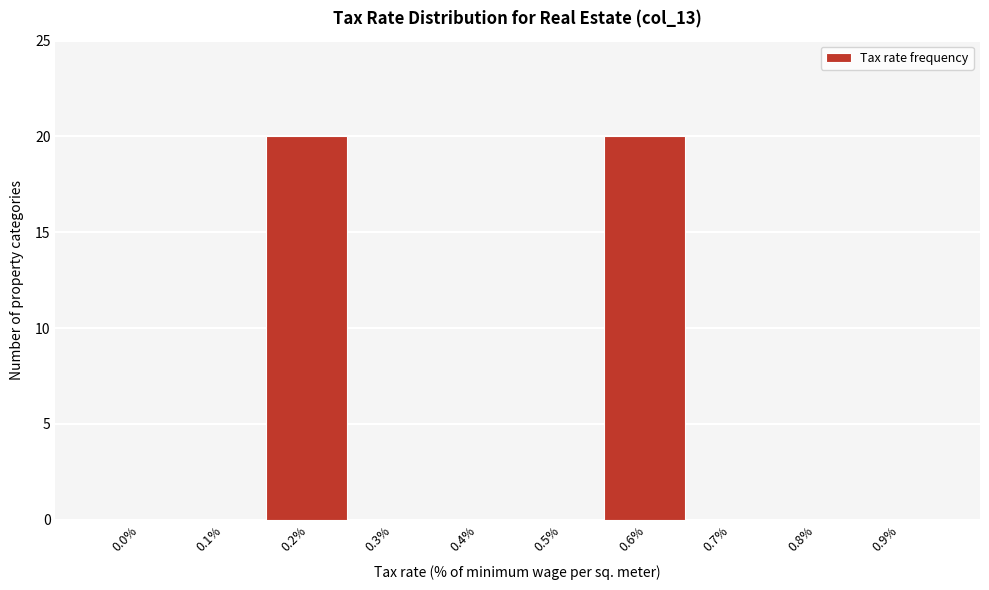

Reading left to right, list all the values displayed in this chart.

0.0%=0	0.1%=0	0.2%=20	0.3%=0	0.4%=0	0.5%=0	0.6%=20	0.7%=0	0.8%=0	0.9%=0